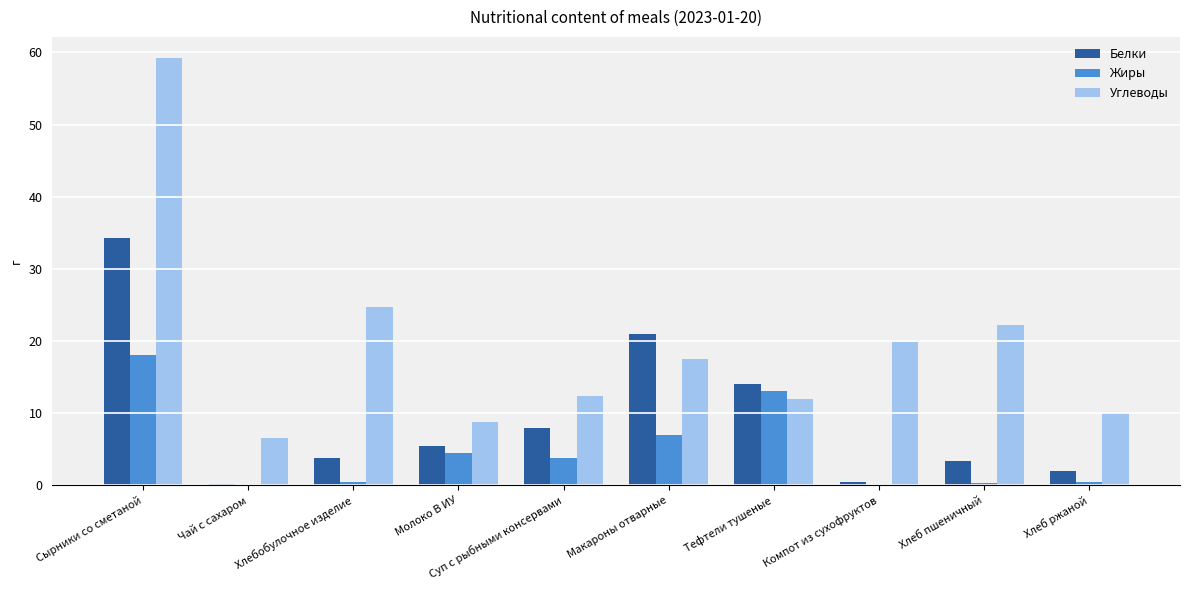

What is the sum of all Жиры values?

47.4